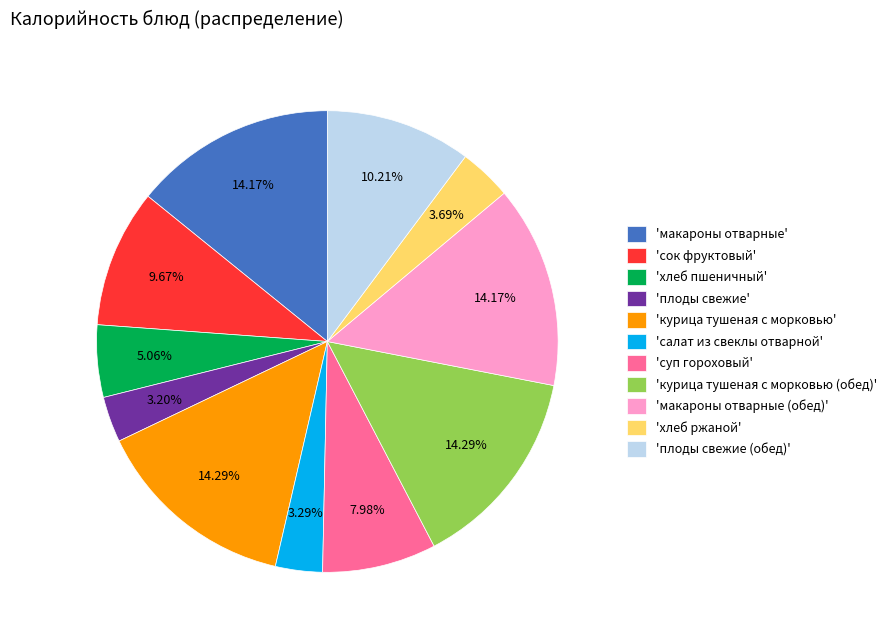

Between 'салат из свеклы отварной' and 'хлеб пшеничный', which is larger?

'хлеб пшеничный'